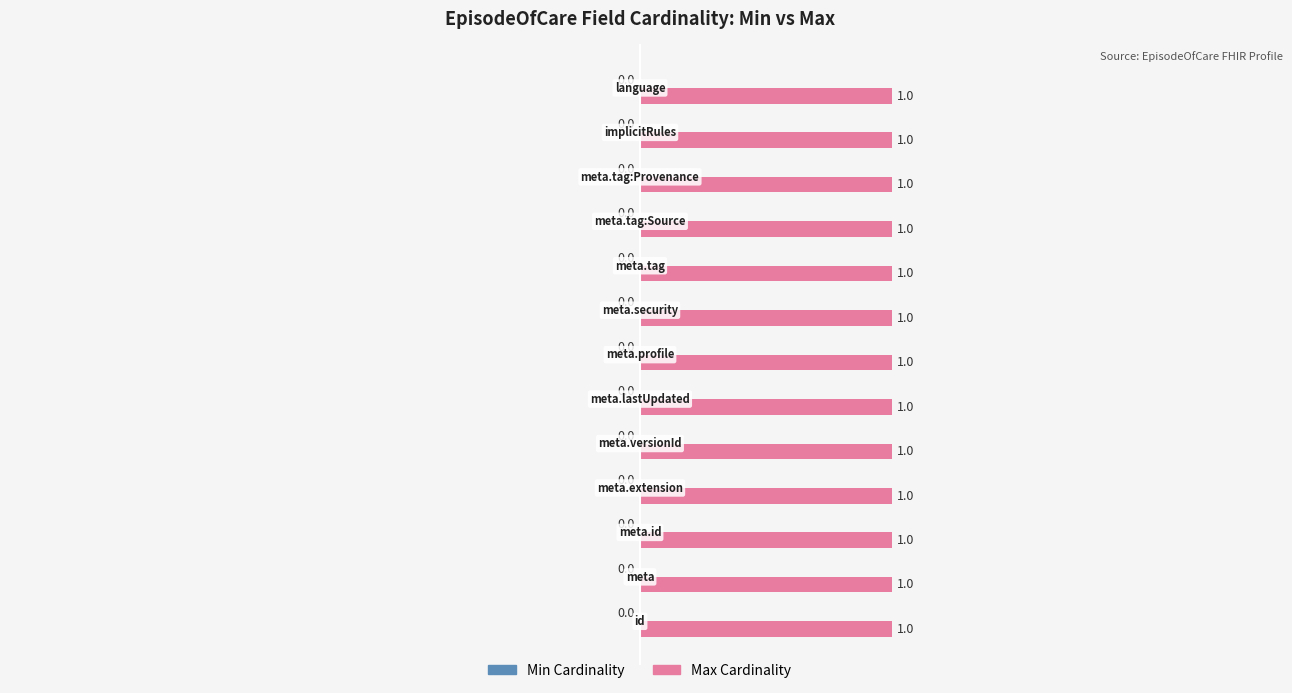

Between EpisodeOfCare.meta and EpisodeOfCare.meta.tag, which series saw the biggest shift?

Min Cardinality